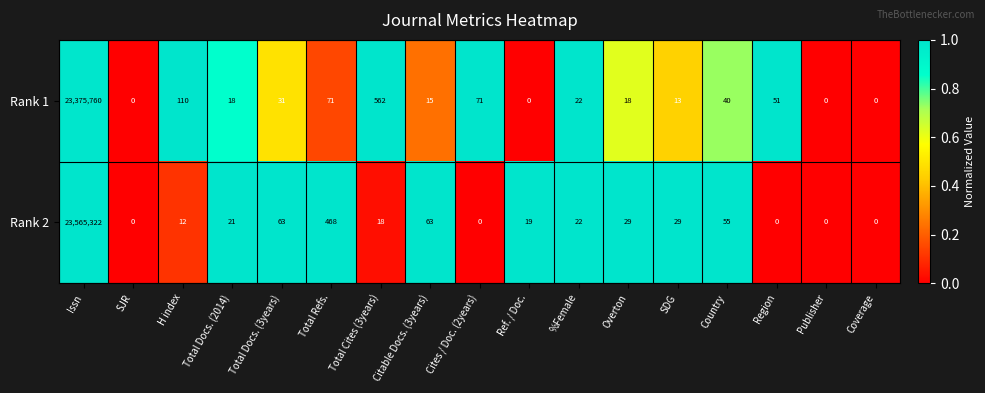

Is it true that Rank 2 equals 23565322 at Issn?

True